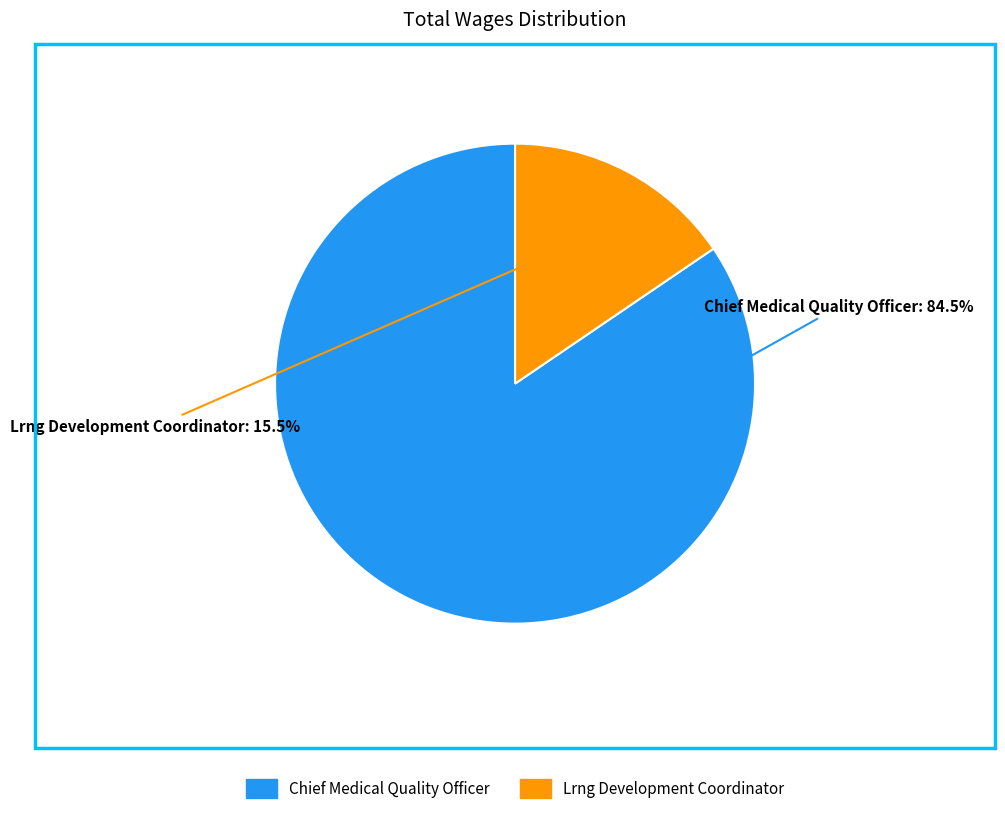

What is the largest slice in the pie chart?

Chief Medical Quality Officer